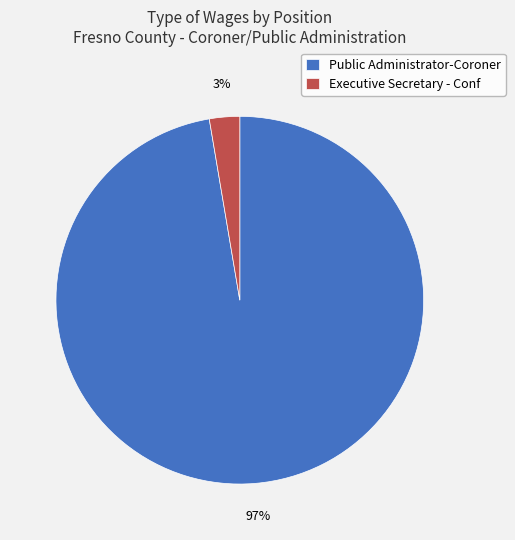

Which category has the biggest portion of the pie?

Public Administrator-Coroner